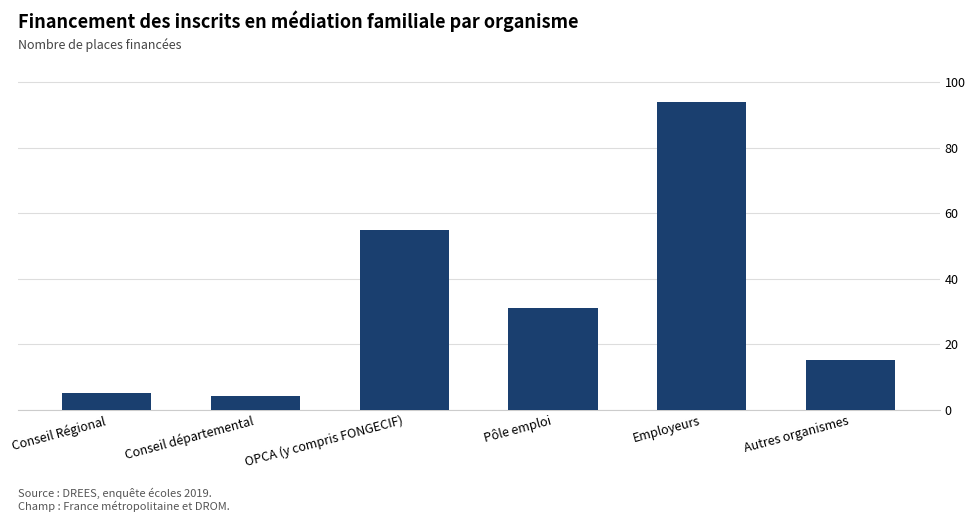

Where is the data nearest to the value 49?

OPCA (y compris FONGECIF)